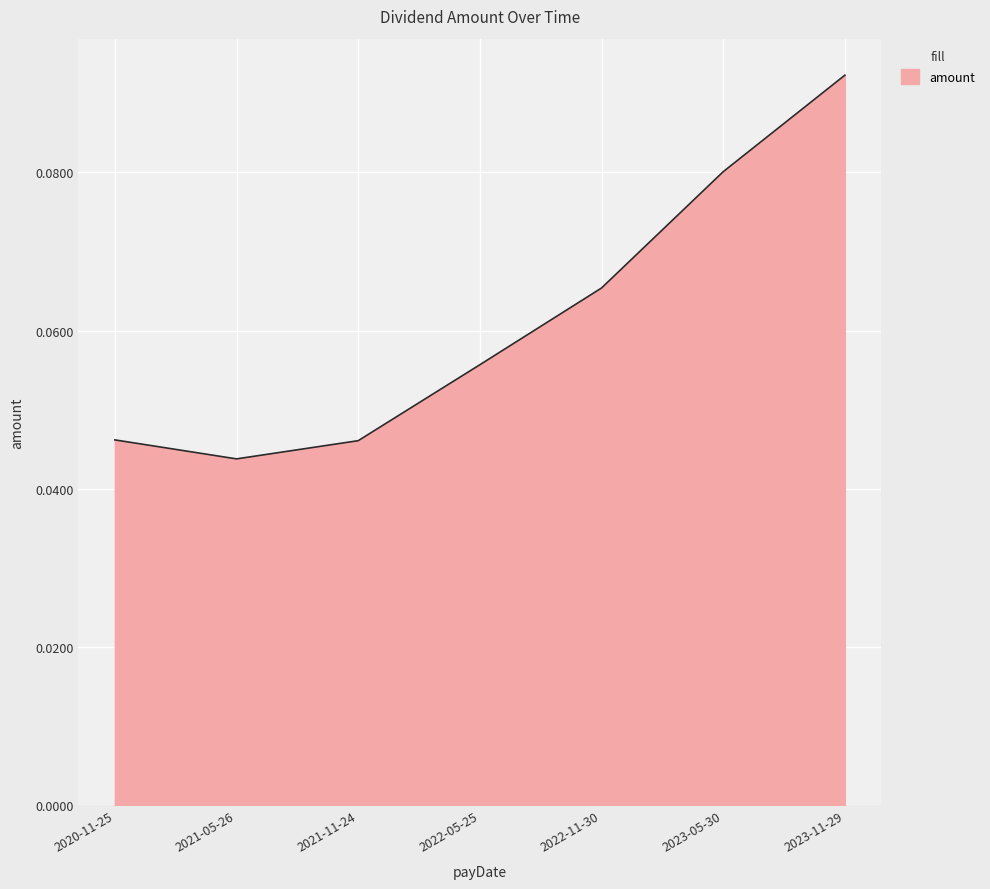

Where is the data nearest to the value 0?

2021-05-26